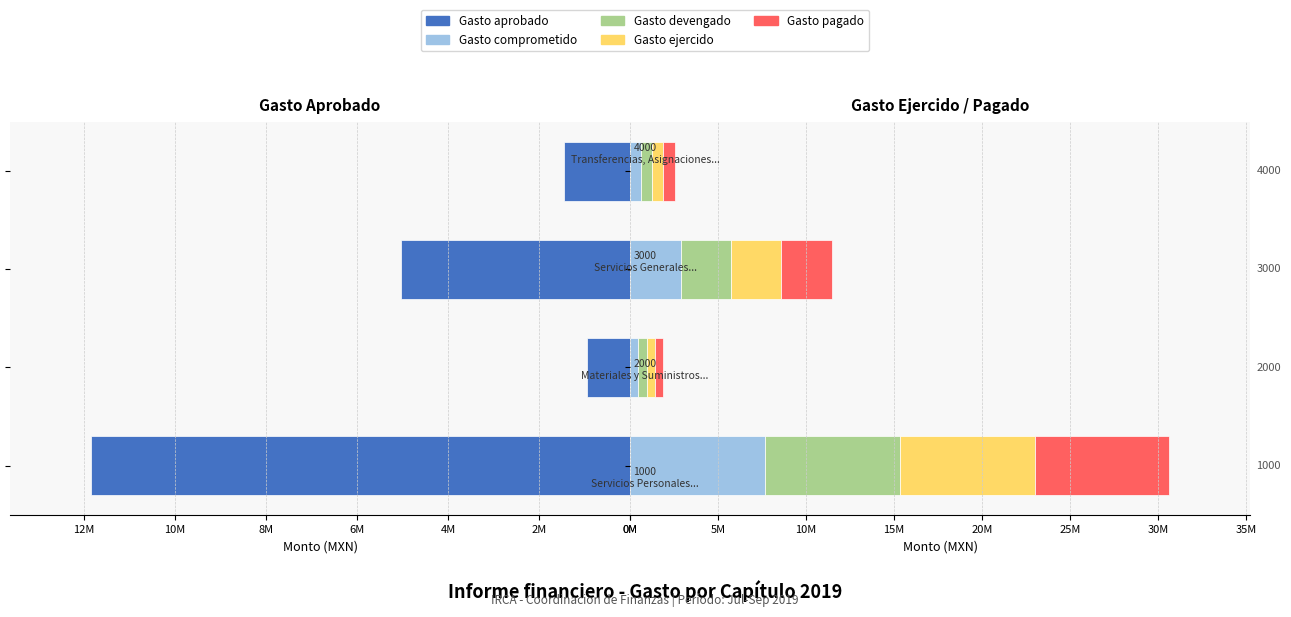

Rank the series at 2M from highest to lowest value.

Gasto aprobado, Gasto comprometido, Gasto devengado, Gasto ejercido, Gasto pagado